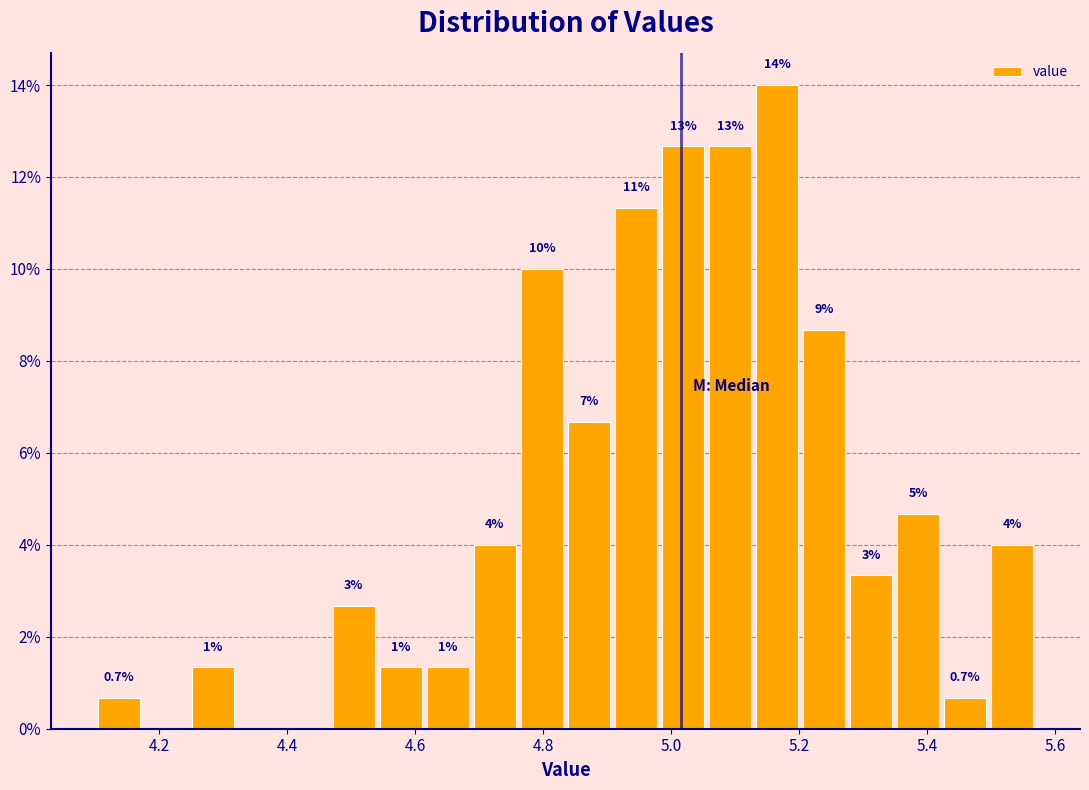

Around what value on the x-axis is the tallest bar? Give the approximate position of its centre, as read against the axis.

5.16